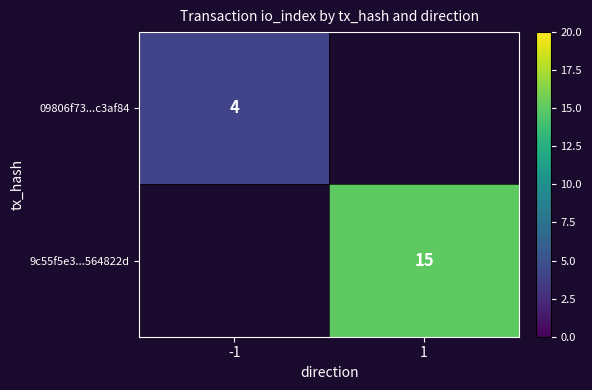

At how many categories does at least one series exceed 12?

1